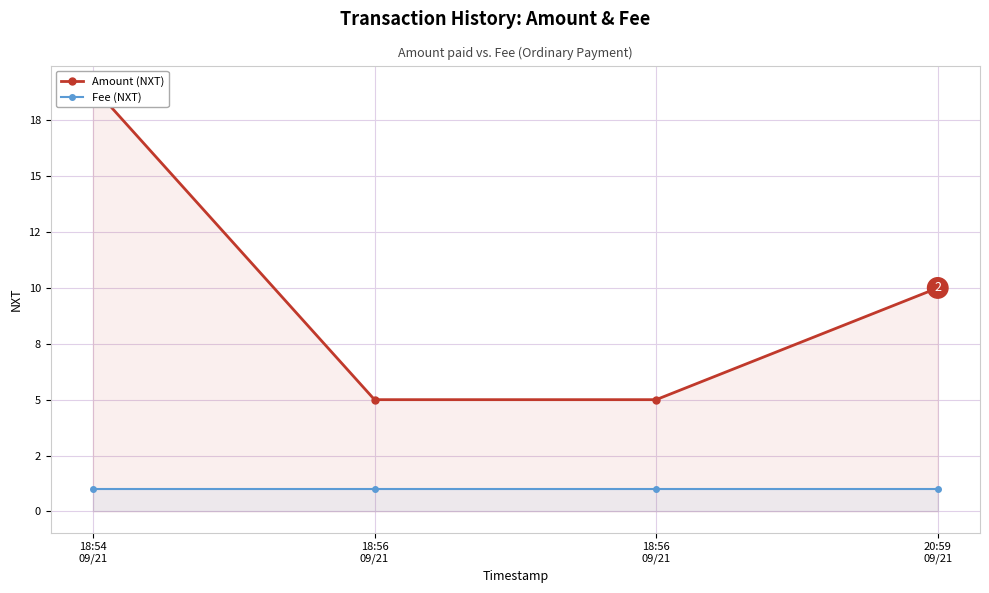

The value of Amount (NXT) at 20:59
09/21 is 6. True or false?

False